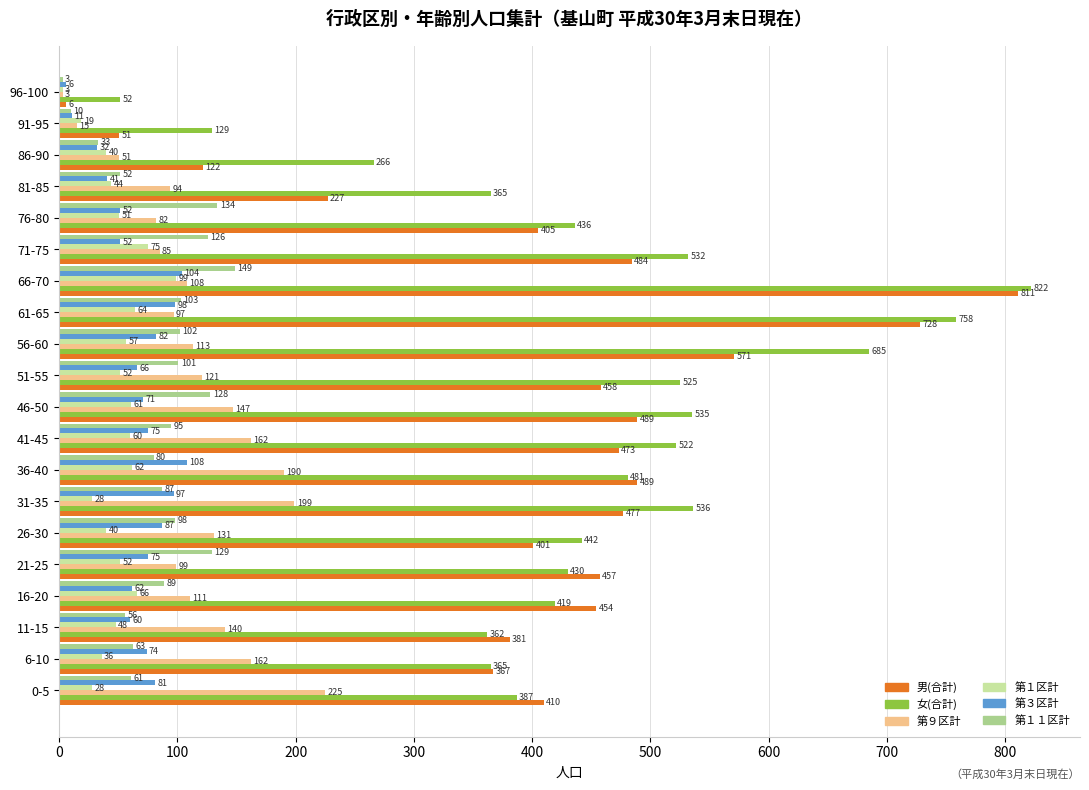

How many data points in 第９区計 are less than 113?

10